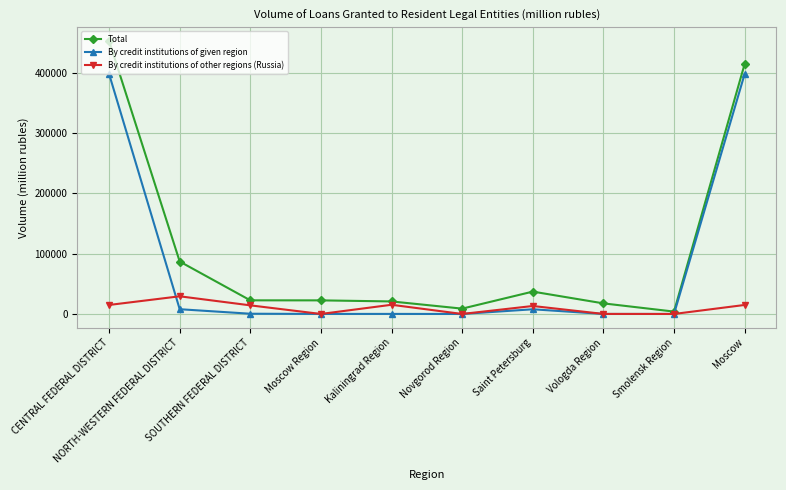

Is the value of By credit institutions of given region at Saint Petersburg greater than the value of Total at CENTRAL FEDERAL DISTRICT?

No